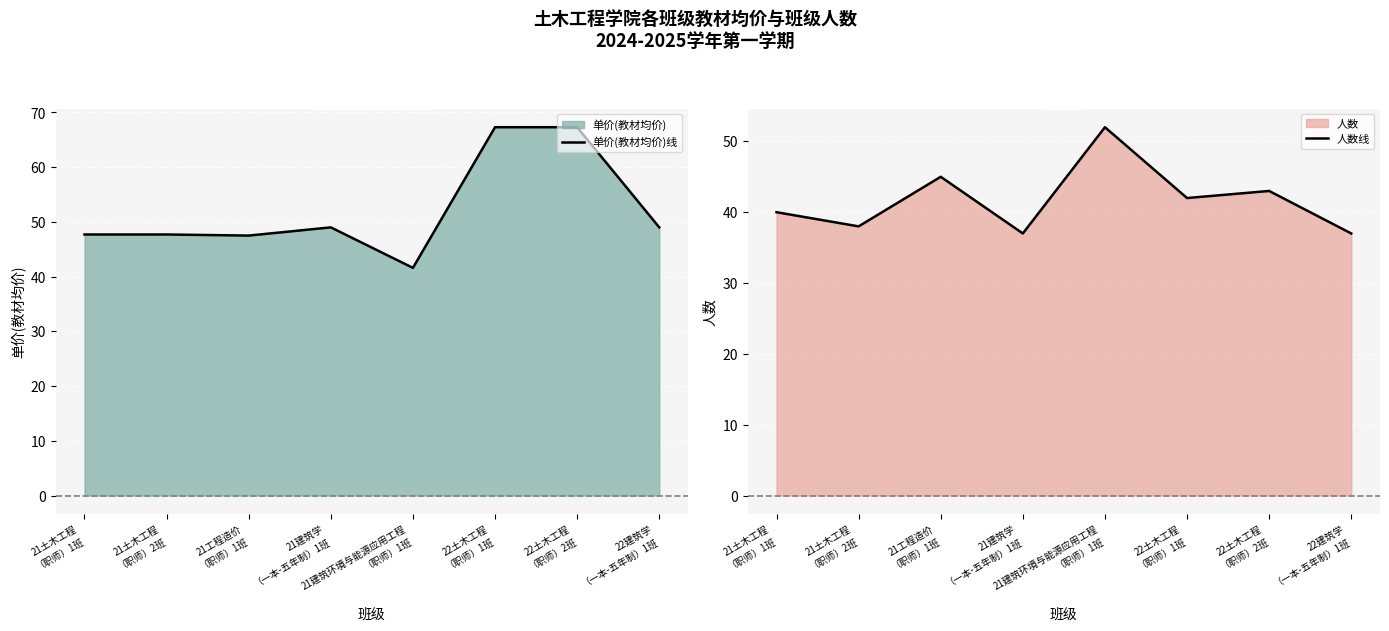

What is the value of the 单价(教材均价) (均值线) point at the 7th from the left?

67.3